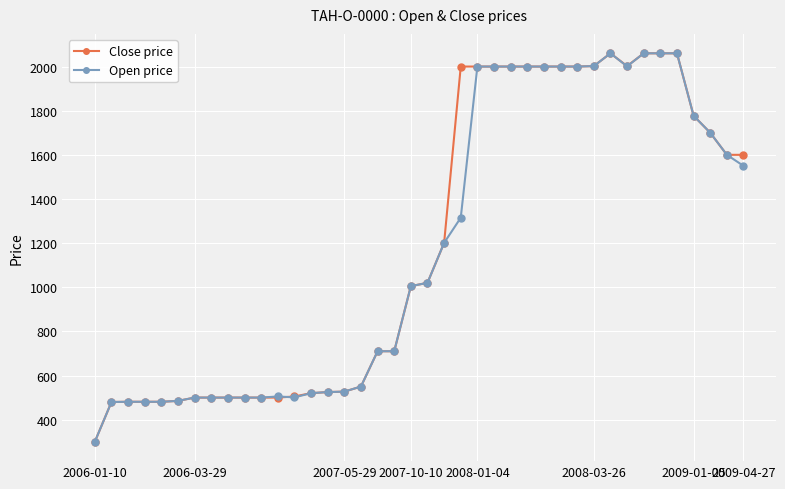

What is the value of the Open price point at the 13th from the left?

501